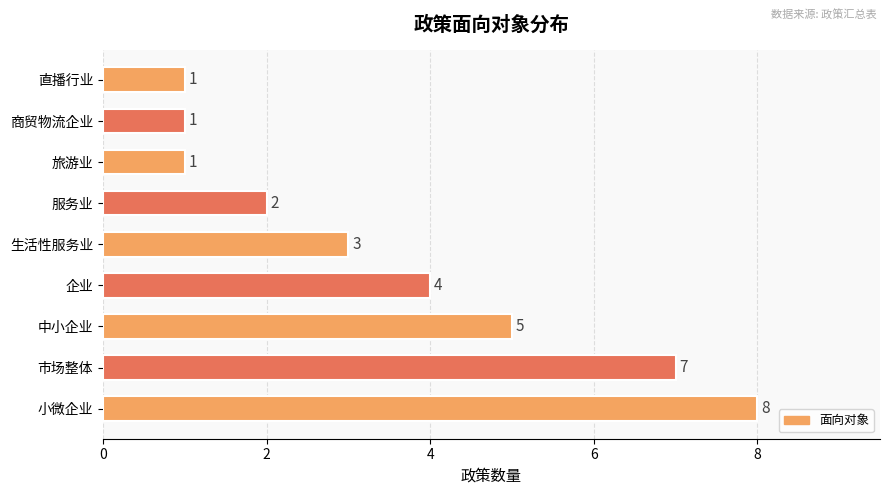

What is the average value?

4